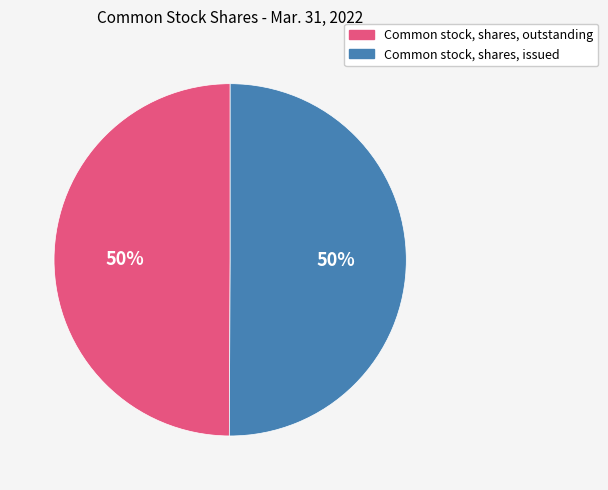

What is the ratio of the value at Common stock, shares, issued to the value at Common stock, shares, outstanding?

1.0